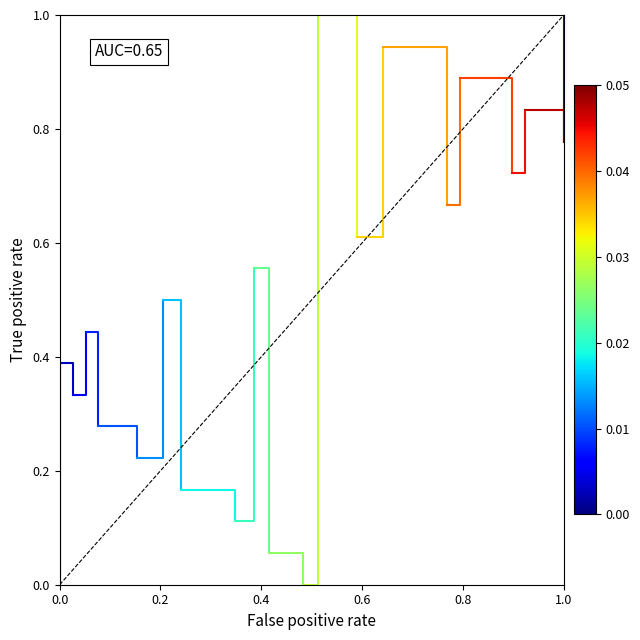

How many categories are shown in the chart?

2